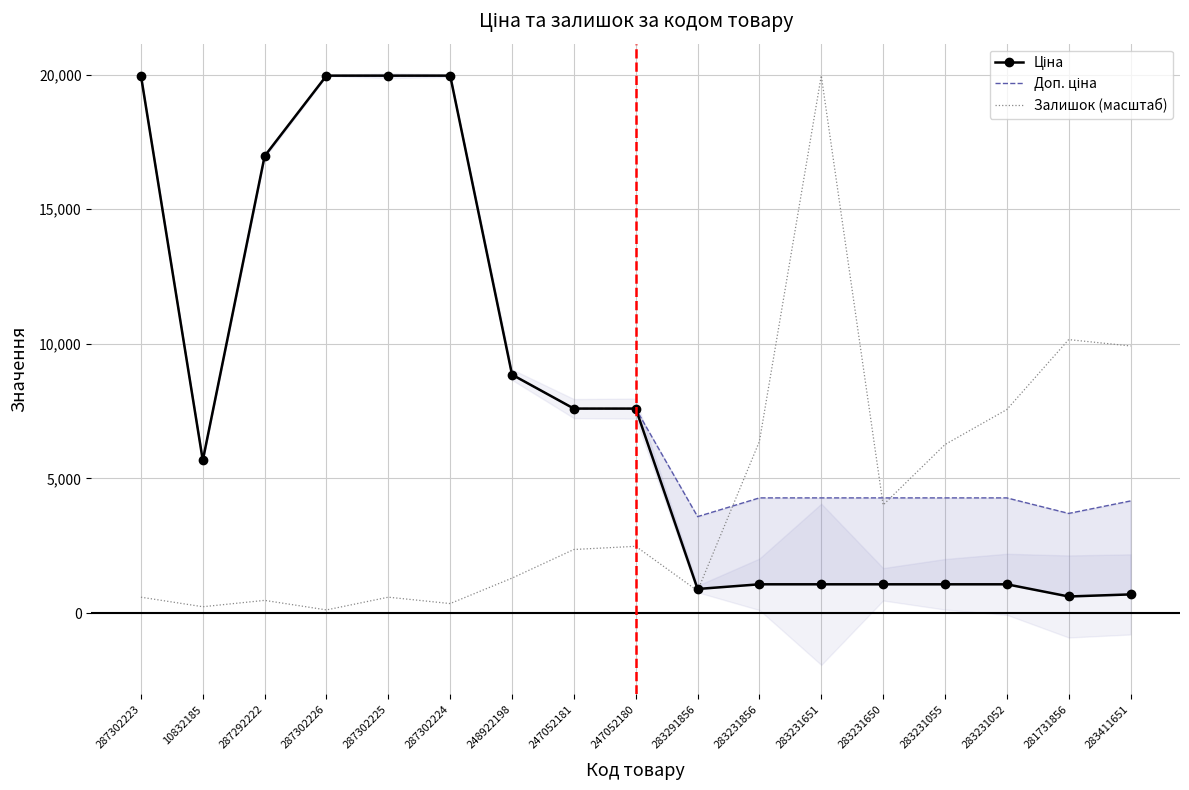

In Залишок (масштаб), how many points are higher than both neighbors (excluding endpoints)?

5